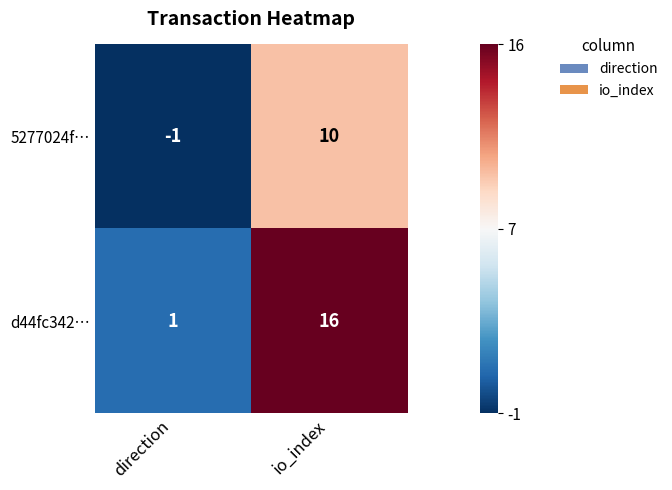

At which category is the sum across all series the highest?

io_index